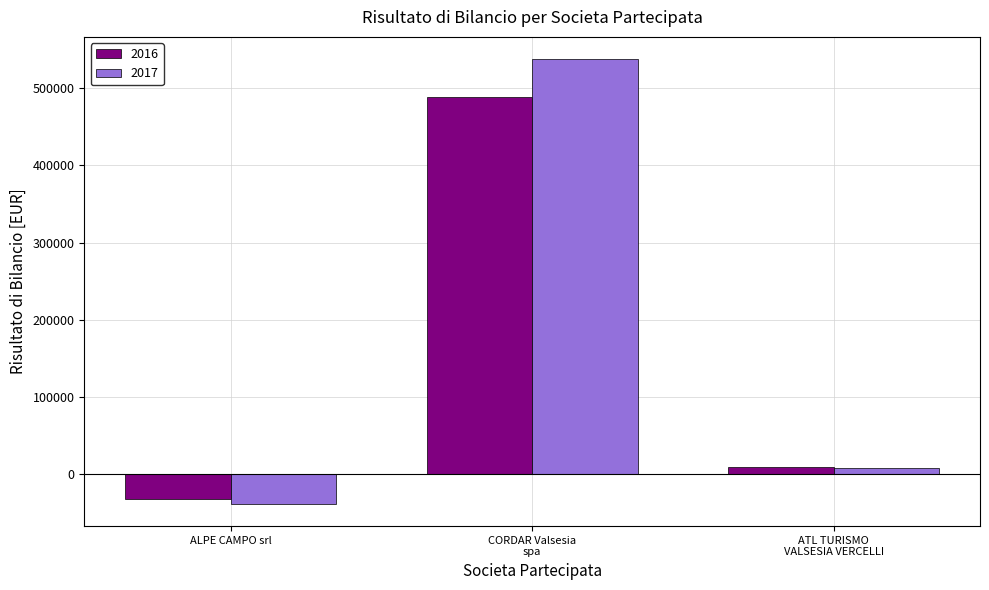

Reading left to right, extract all data points from this chart.

2016: -31313	488200	10272
2017: -38074	537705	8595